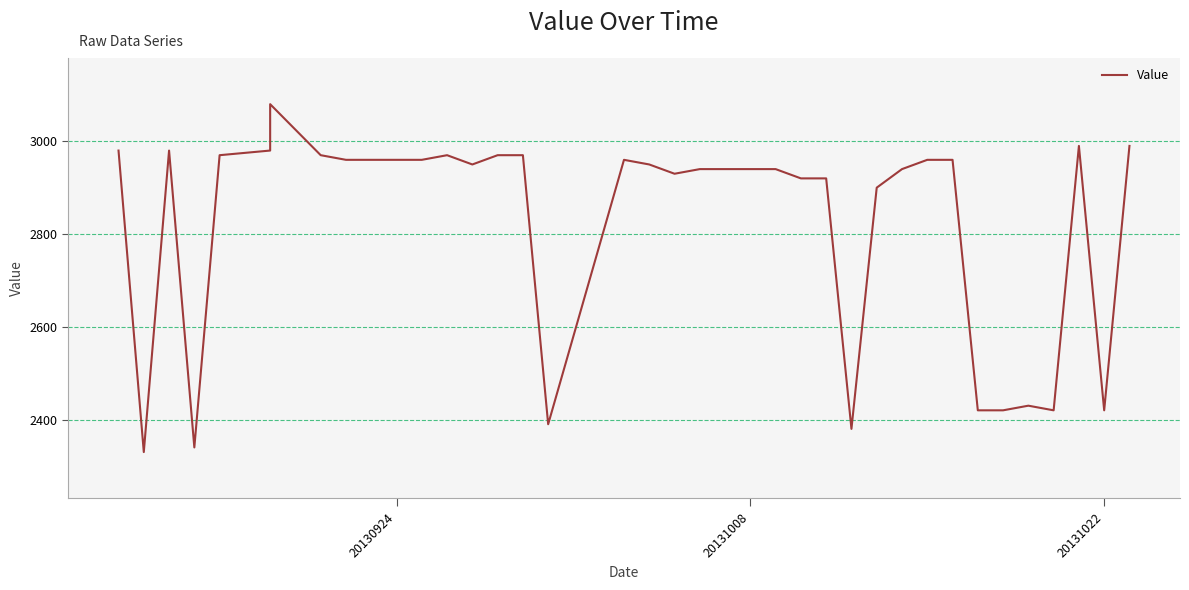

Reading left to right, transcribe all the data shown in this chart.

2980	2330	2980	2340	2970	2980	3080	2970	2970	2960	2960	2960	2960	2970	2950	2970	2970	2390	2960	2950	2950	2930	2940	2940	2940	2940	2920	2920	2380	2900	2940	2960	2960	2420	2420	2430	2420	2990	2420	2990